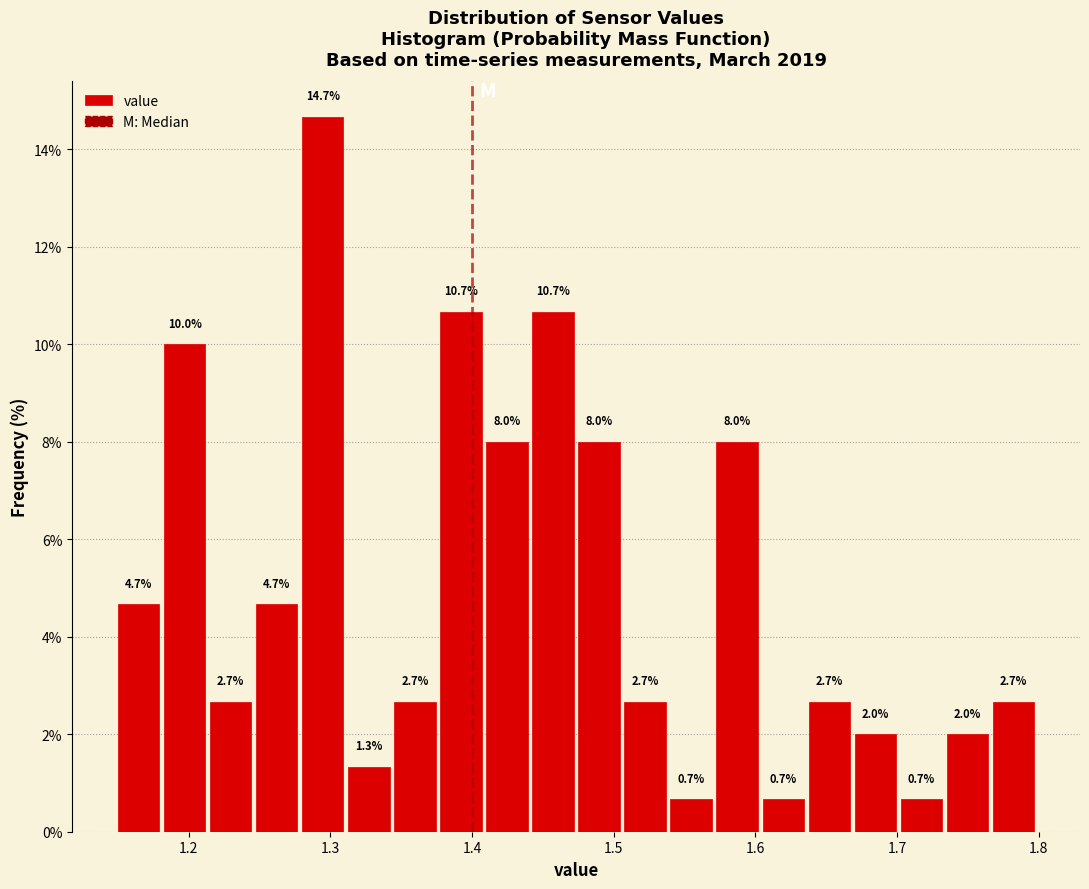

Around what value on the x-axis is the tallest bar? Give the approximate position of its centre, as read against the axis.

1.29